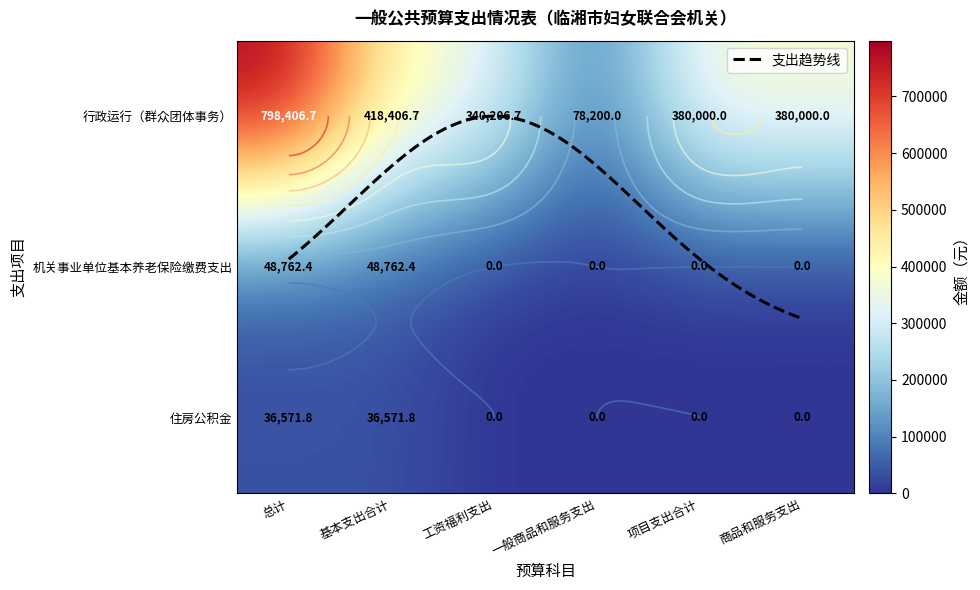

Between 总计 and 工资福利支出, which series saw the biggest shift?

行政运行（群众团体事务）